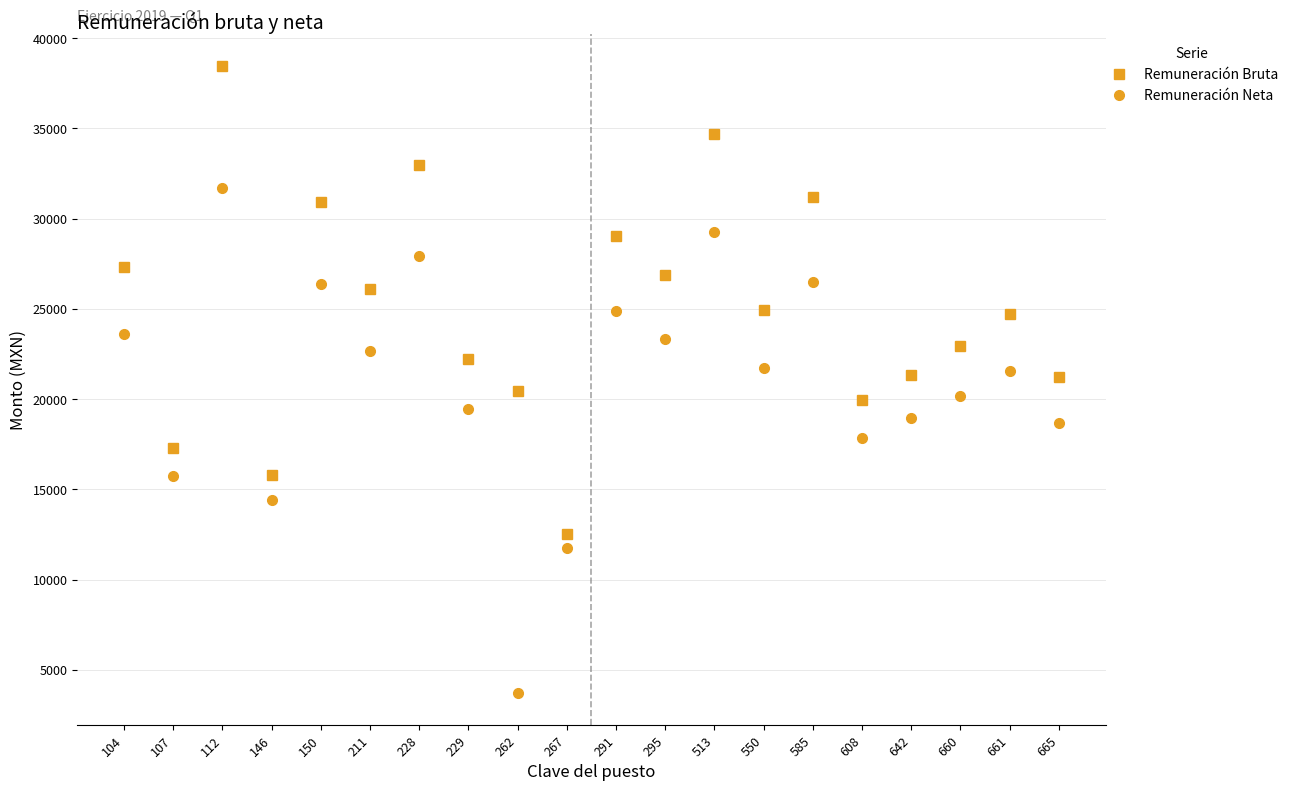

Which series has the widest spread of values?

Remuneración Neta